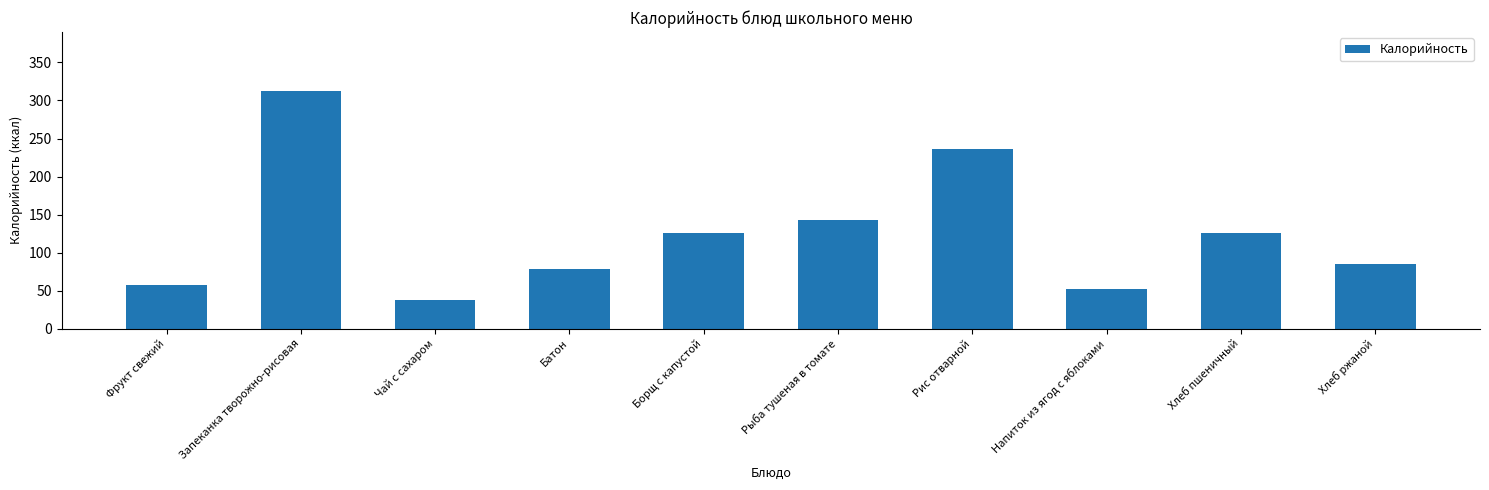

Reading left to right, what are all the values shown in this chart?

Фрукт свежий=57	Запеканка творожно-рисовая=312	Чай с сахаром=38	Батон=79	Борщ с капустой=126	Рыба тушеная в томате=143	Рис отварной=236	Напиток из ягод с яблоками=52	Хлеб пшеничный=126	Хлеб ржаной=85